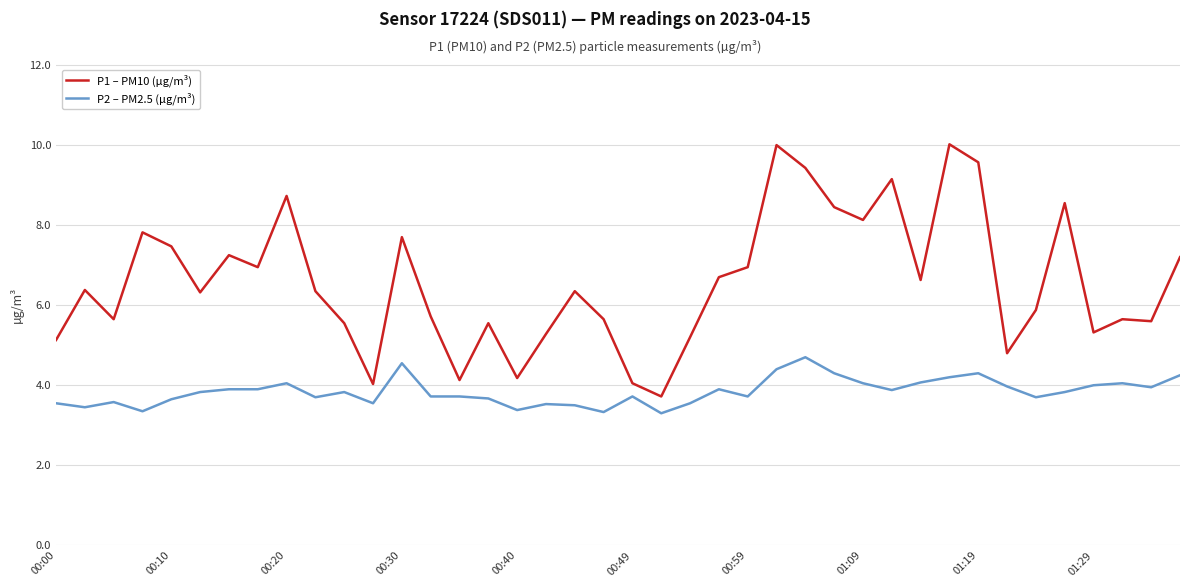

How many lines are shown in the chart?

2